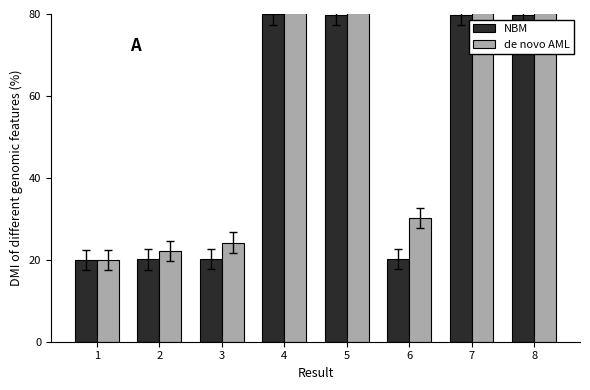

What is the minimum value shown in the chart?

20.0